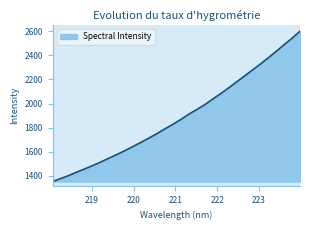

What is the smallest value displayed?

1354.2